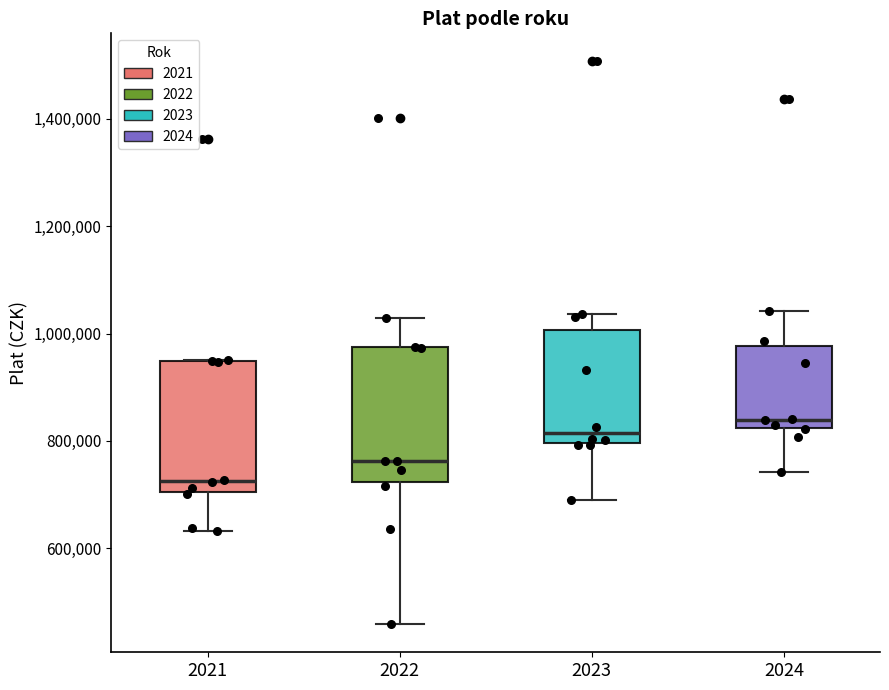

Which box has the lowest median line?

2021